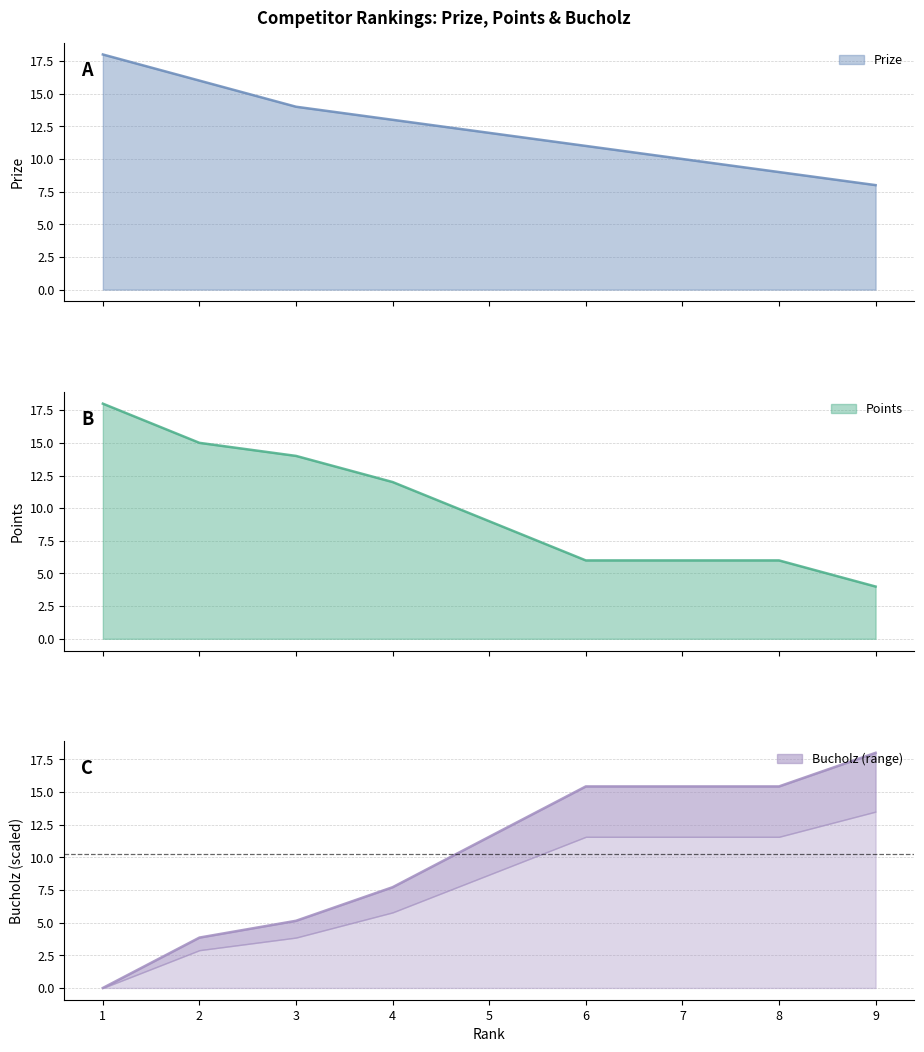

Which label corresponds to the smallest value in the chart?

1